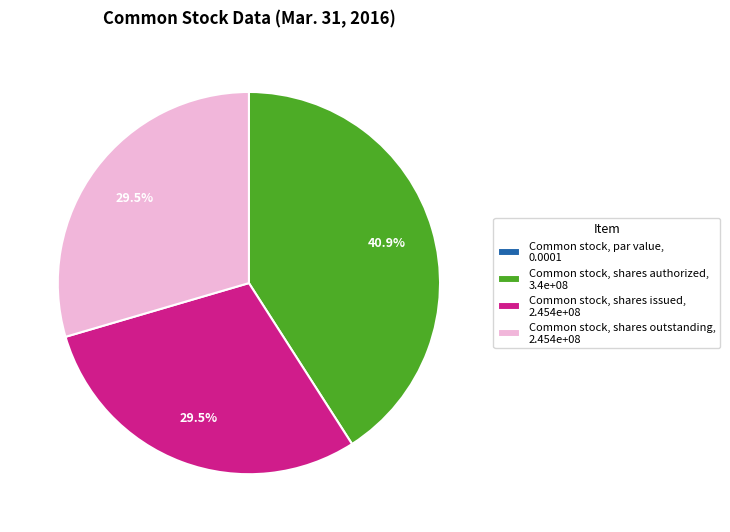

To the nearest percent, what is the average slice percentage?

25%